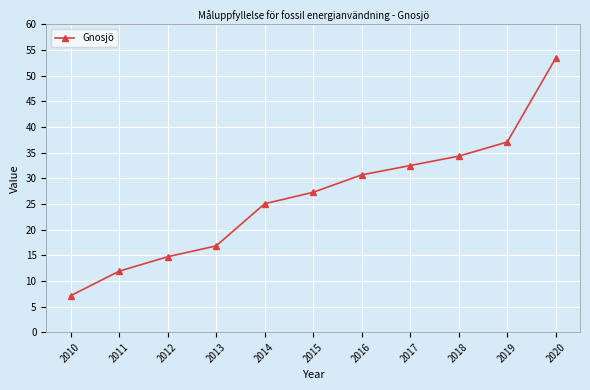

Which has a higher value, 2012 or 2013?

2013